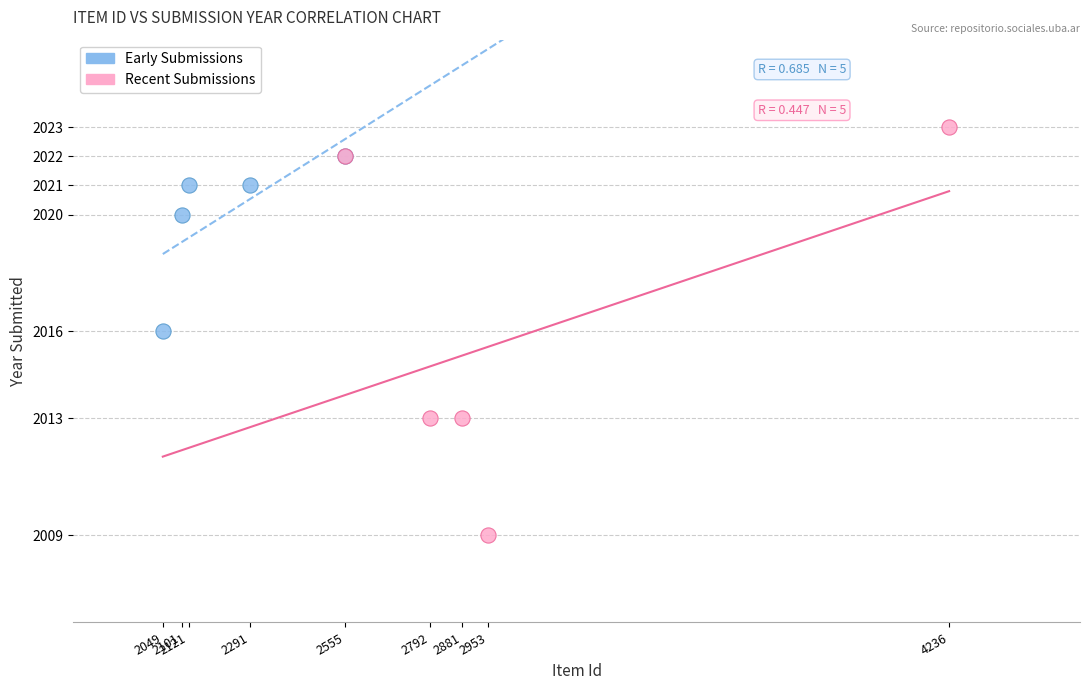

Which series has the largest Y range (max minus min)?

Recent Submissions